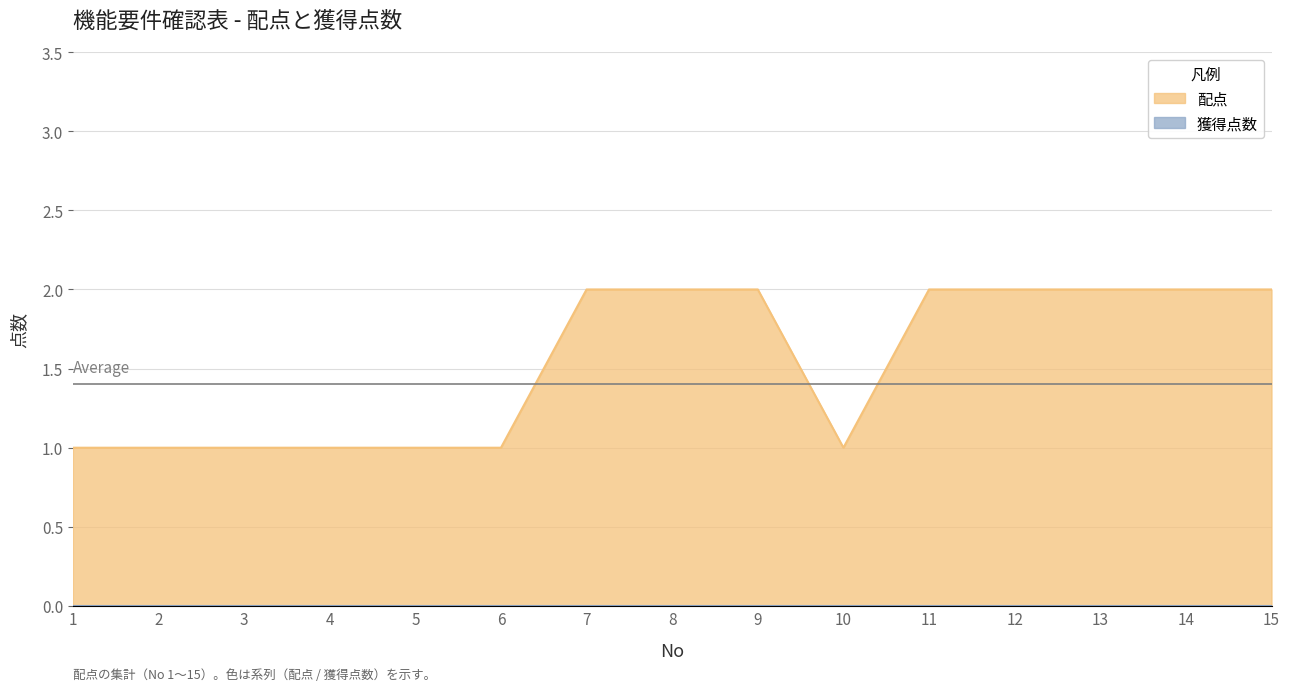

What is the smallest value displayed?

1